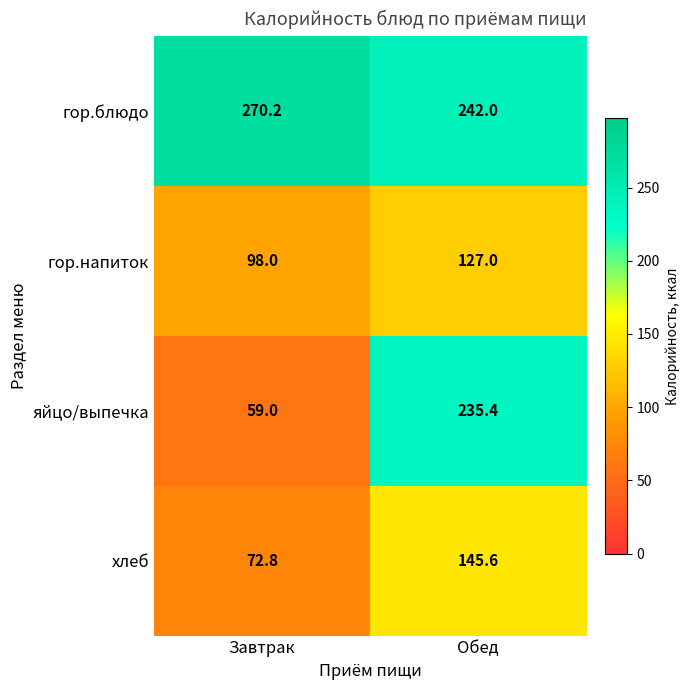

Reading left to right, transcribe all the data shown in this chart.

гор.блюдо: 270.2	242.0
гор.напиток: 98.0	127.0
яйцо/выпечка: 59.0	235.4
хлеб: 72.8	145.6